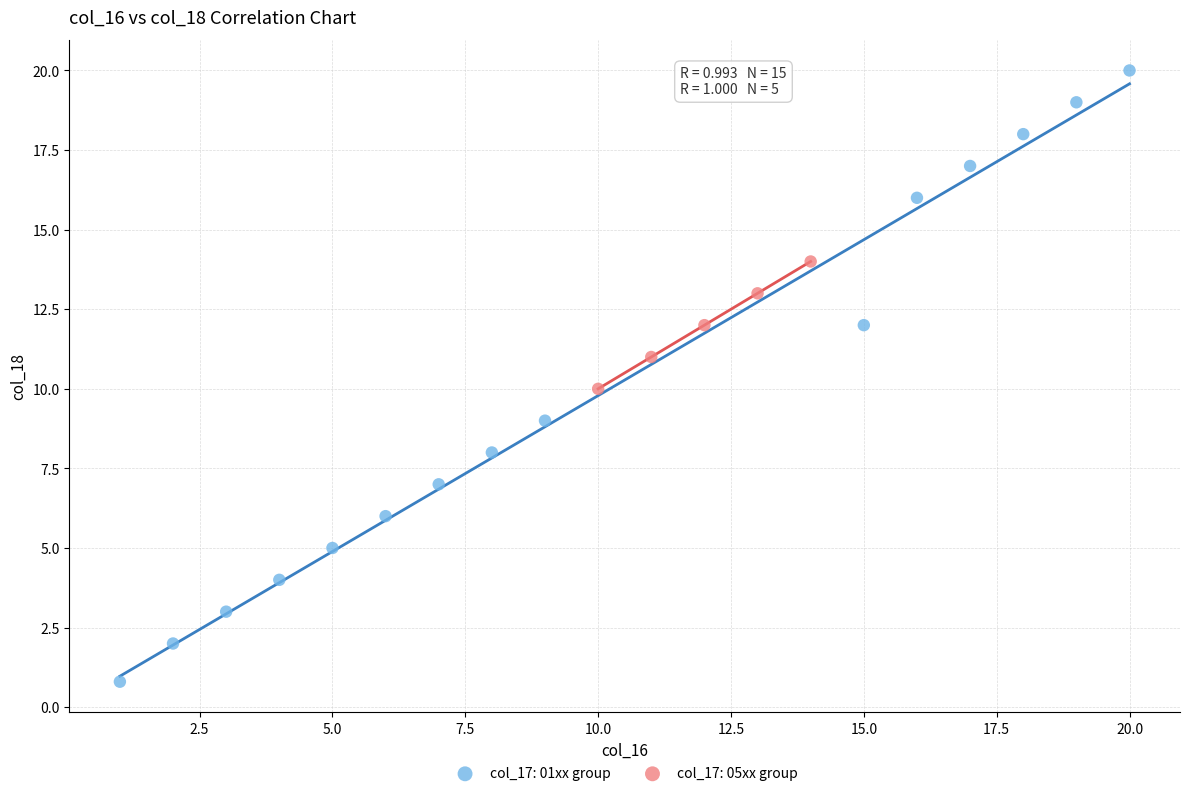

Which series has the widest spread of Y values?

col_17: 01xx group